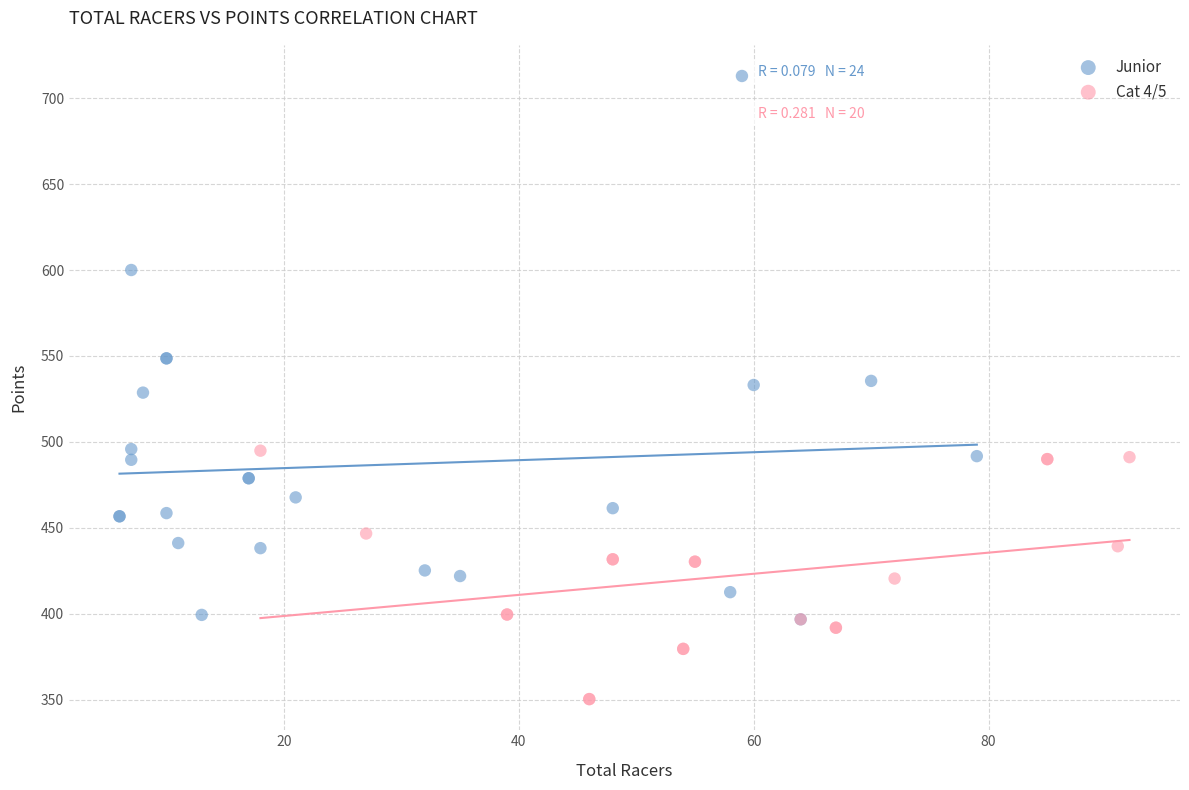

Which series contains the highest Y value?

Junior